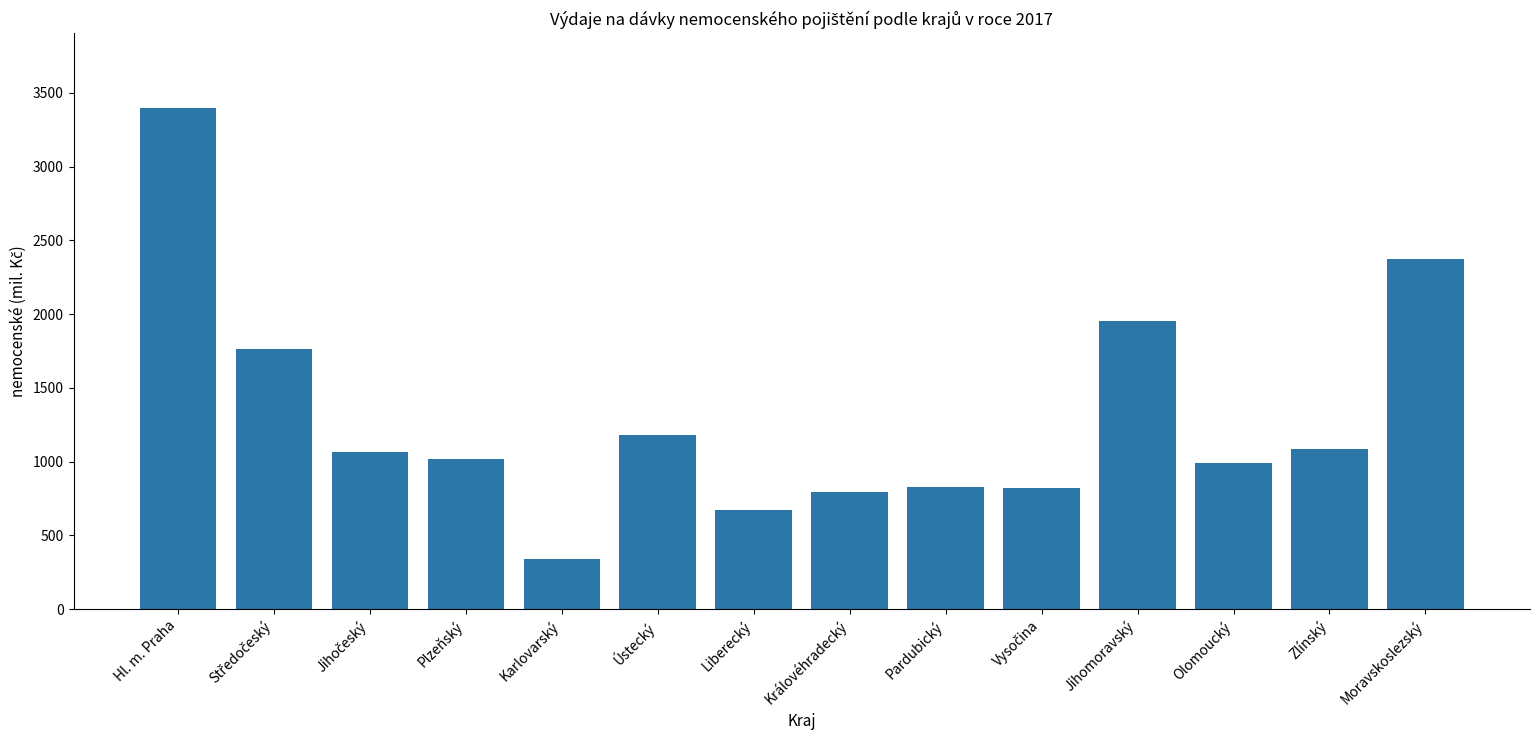

What is the label of the 1st bar from the left?

Hl. m. Praha